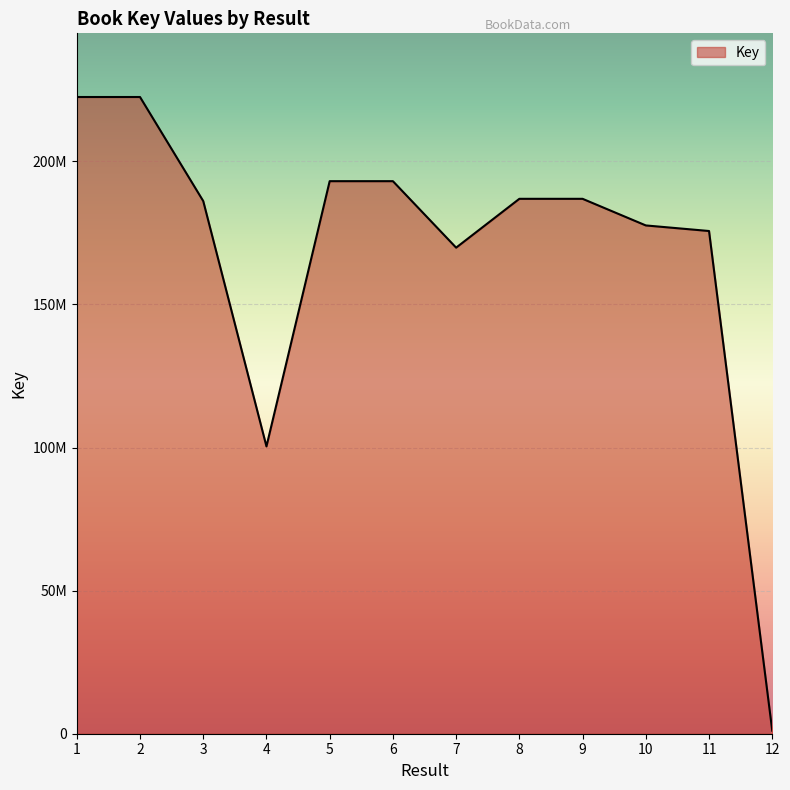

Where is the data nearest to the value 111781439?

4